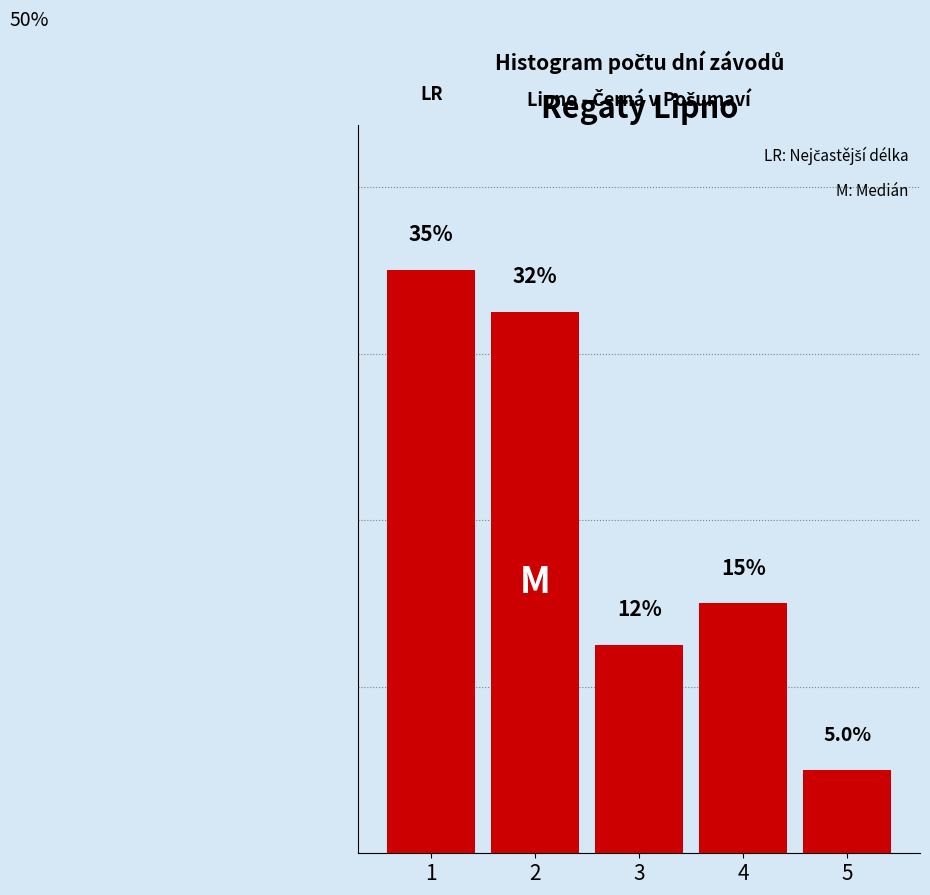

List the labels in order of value, largest first.

1, 2, 4, 3, 5